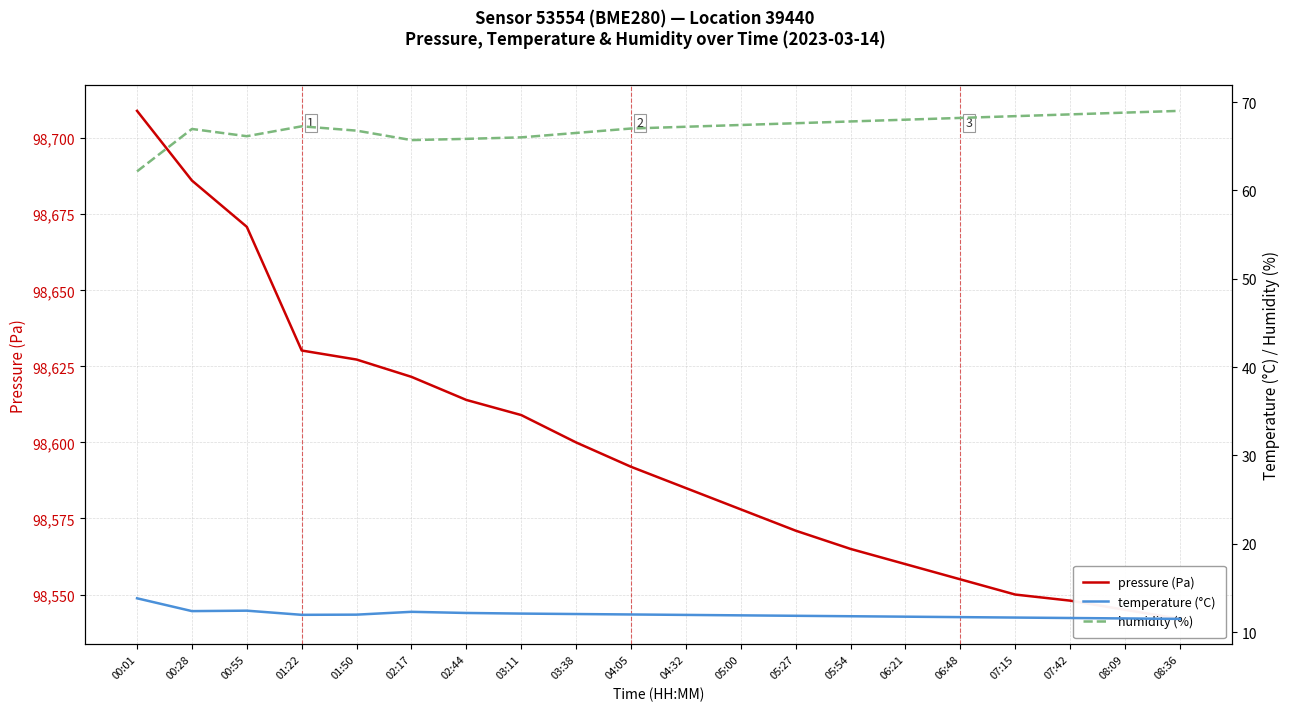

Count the number of categories in the chart.

20